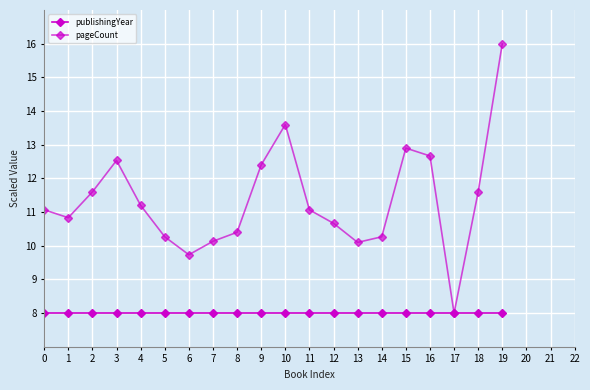

Where is the first local maximum for pageCount?

3